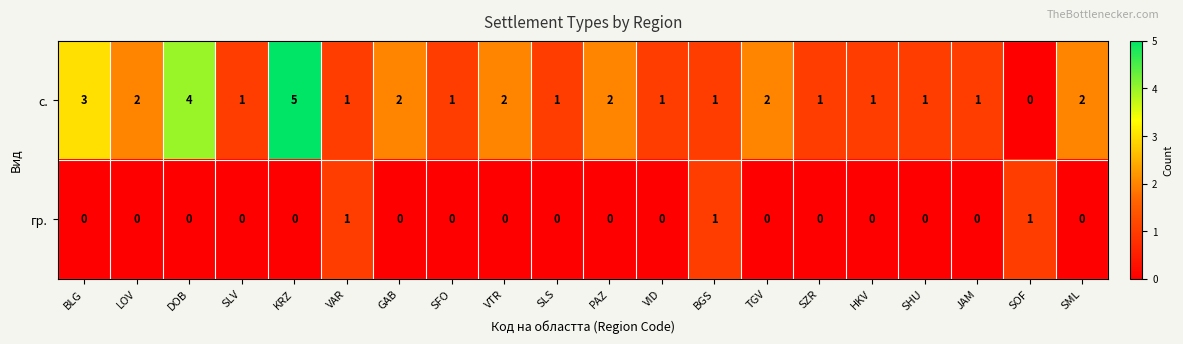

Count the с. values in the range 1 to 2.

16